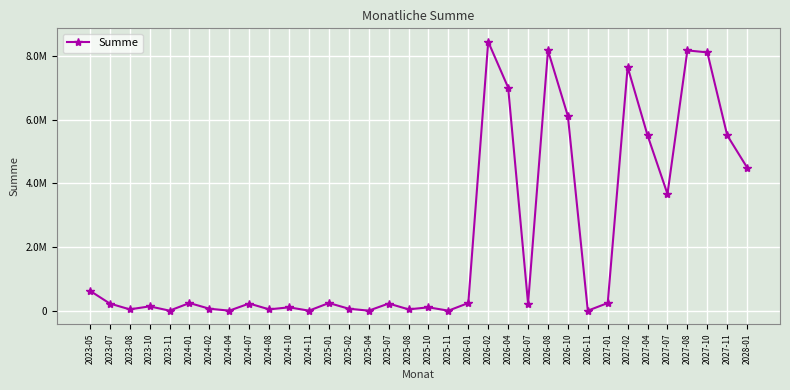

What is the difference between the maximum and second lowest values?

8445002.5